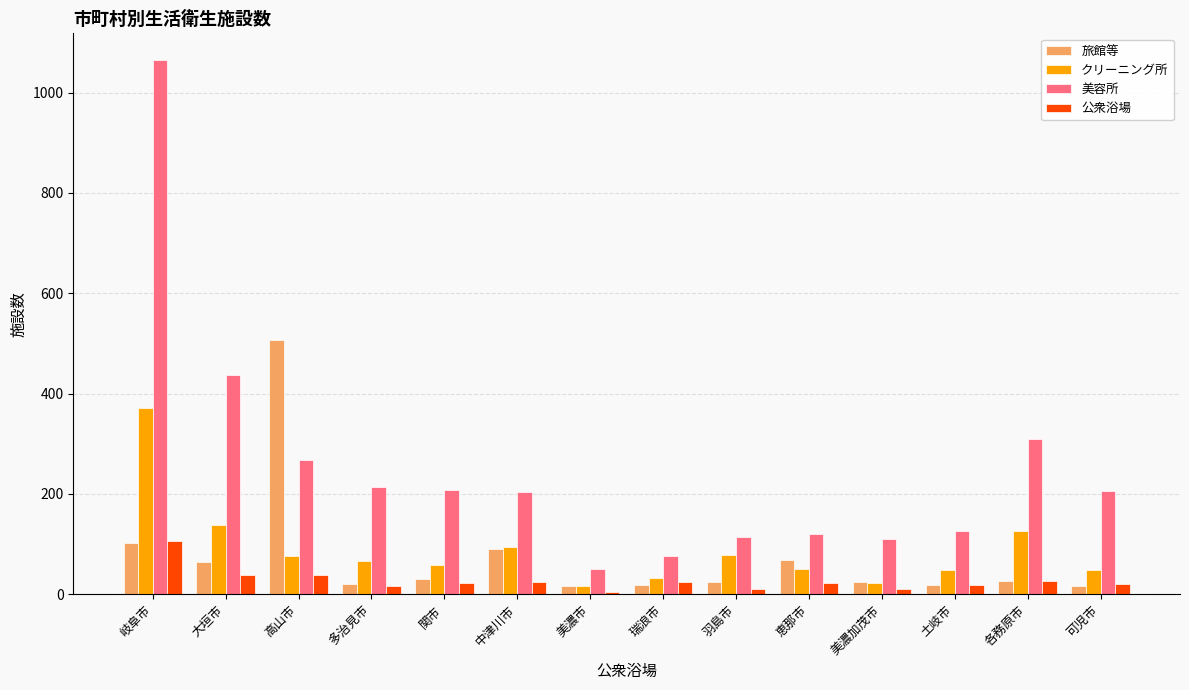

True or false: 旅館等 has a value of 24 at 羽島市.

True